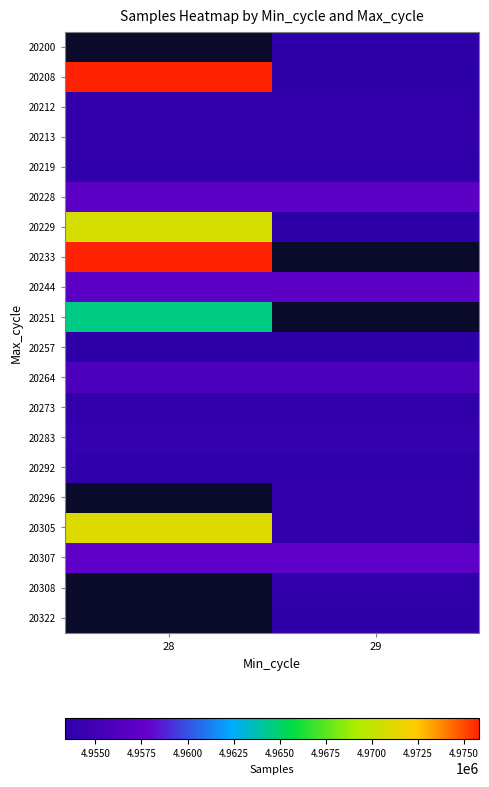

Rank the categories by 20200 value from lowest to highest.

28, 29